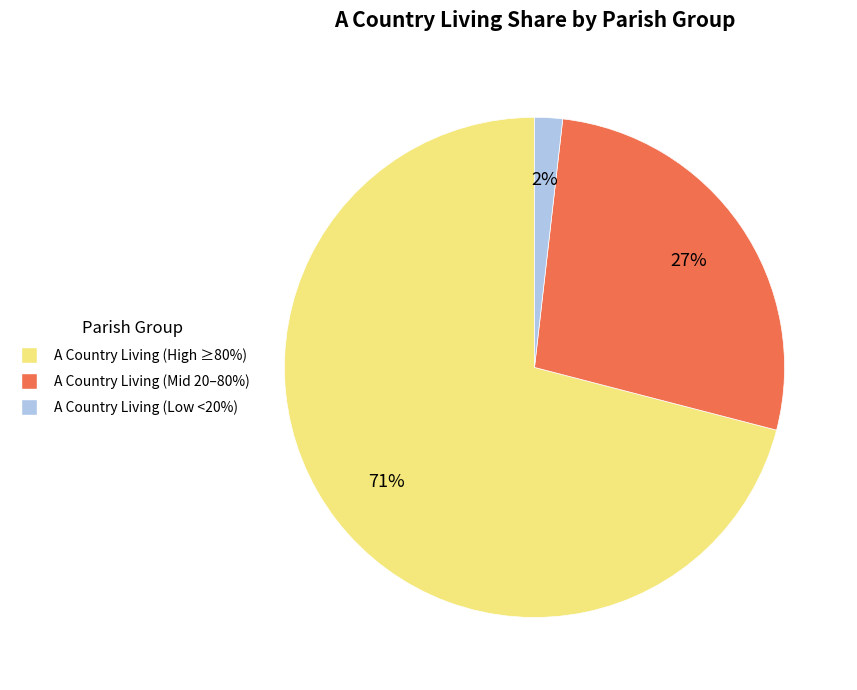

Is there a majority slice in this chart?

Yes